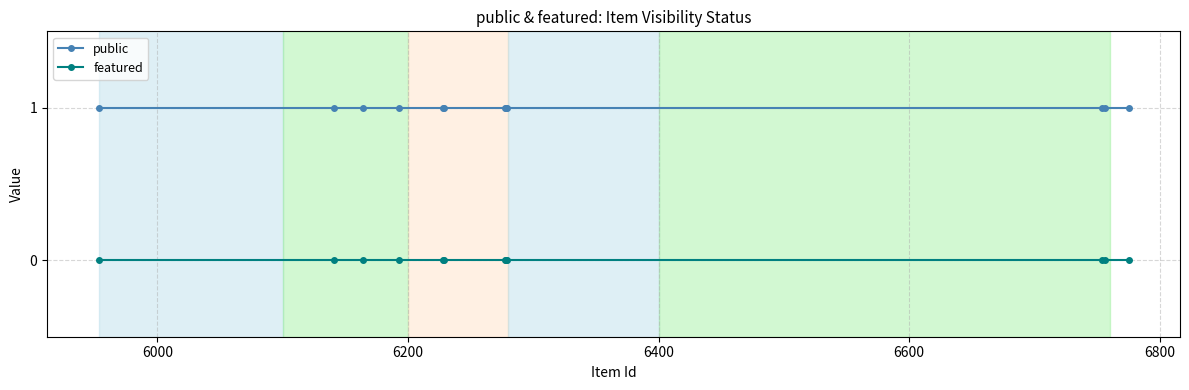

Rank the series by their maximum value, from lowest to highest.

featured, public